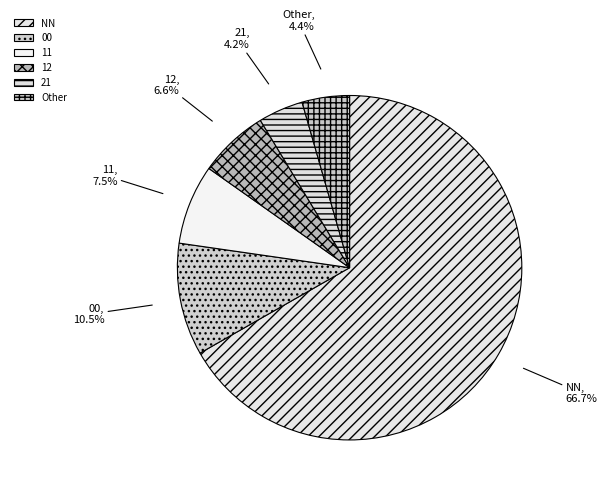

How many slices are in this pie chart?

6